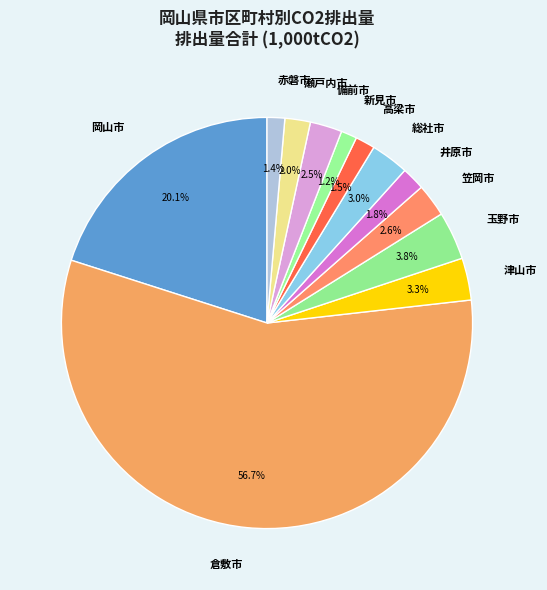

How many slices are in this pie chart?

12